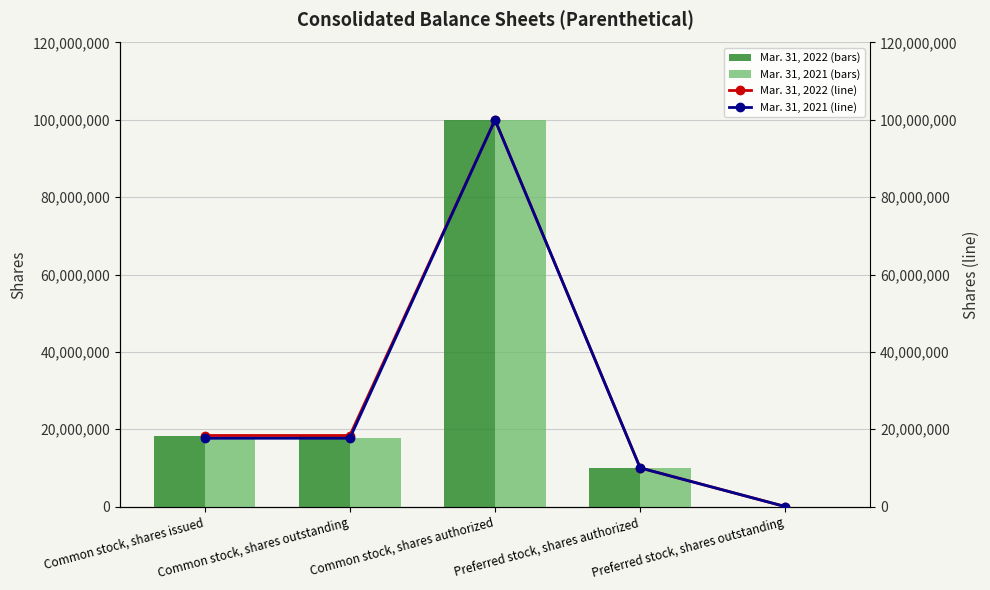

Which series has the largest range (max minus min)?

Mar. 31, 2022